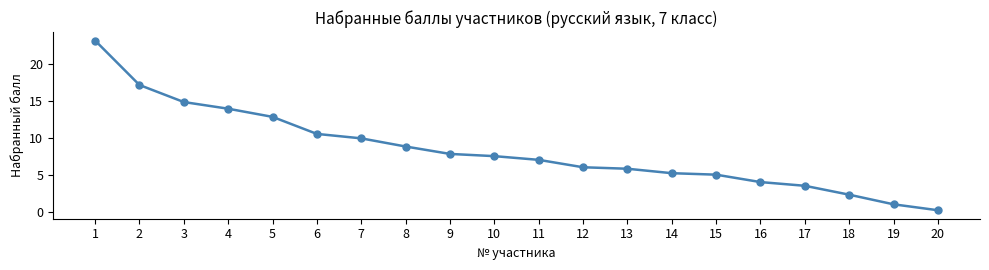

What is the change in value from 5 to 20?

-12.6